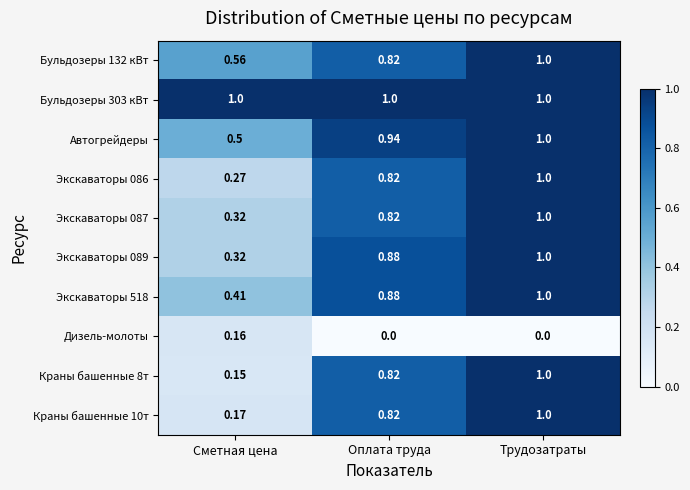

Which category has the lowest value in the Бульдозеры 132 кВт series?

Сметная цена